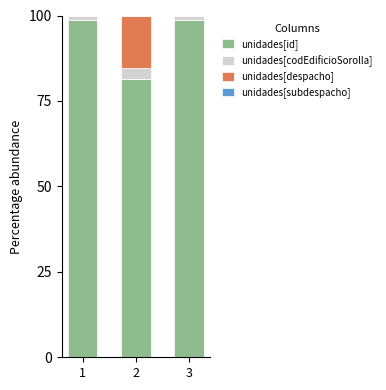

The unidades[id] series shows 98.8 at 3. True or false?

True